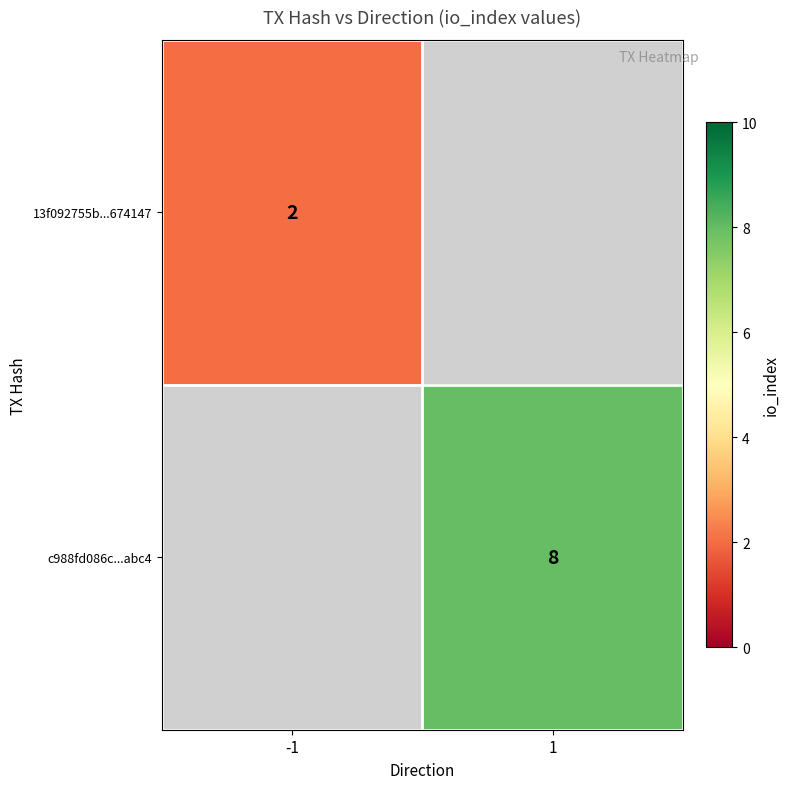

The value of c988fd086c...abc4 at 1 is 8. True or false?

True